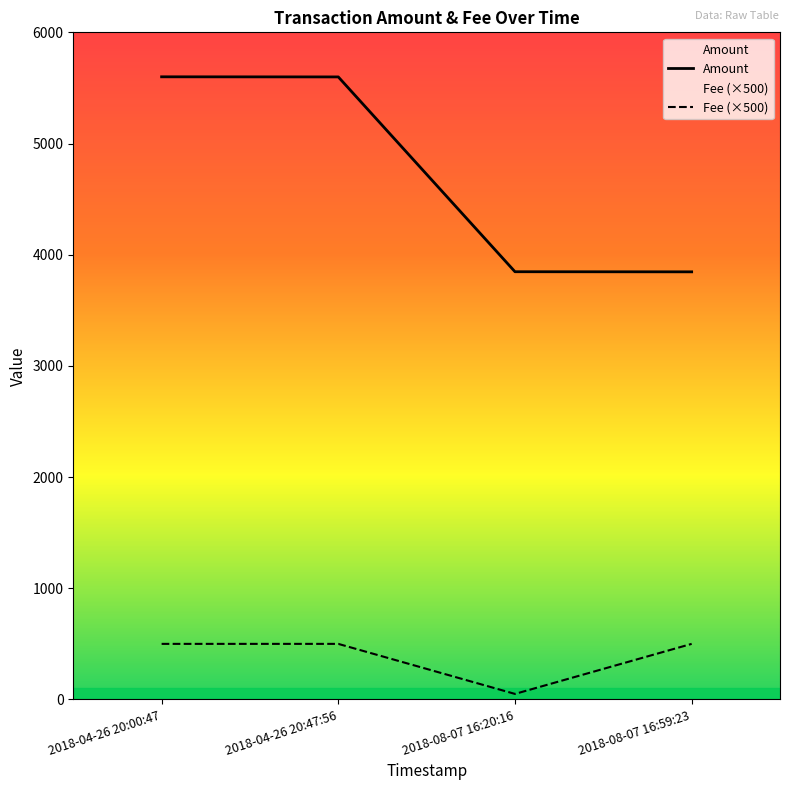

Does the chart have visible grid lines?

No